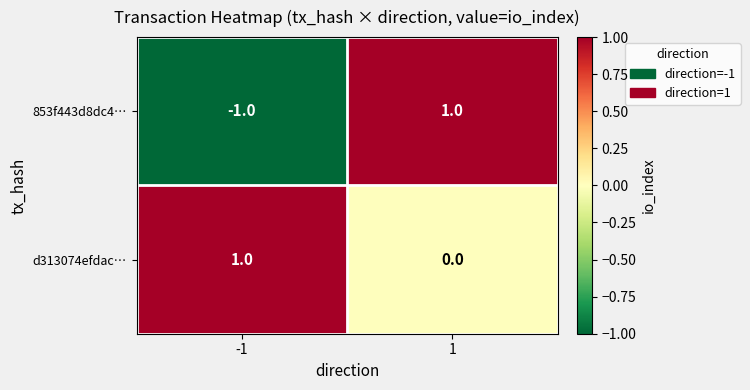

The d313074efdac… series shows -1 at 1. True or false?

False